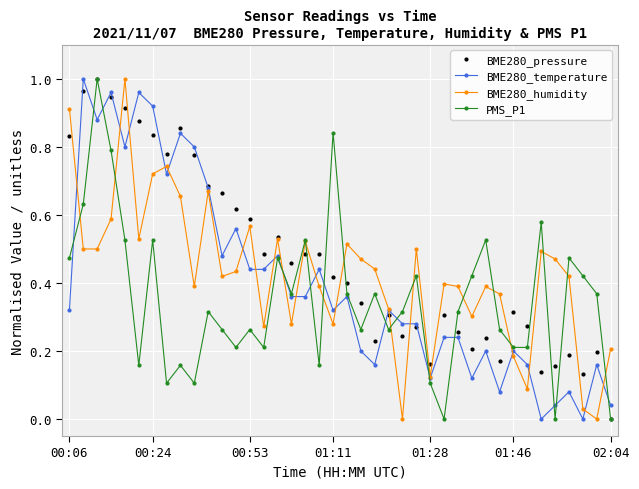

How many interior local peaks does the BME280_humidity series have?

11